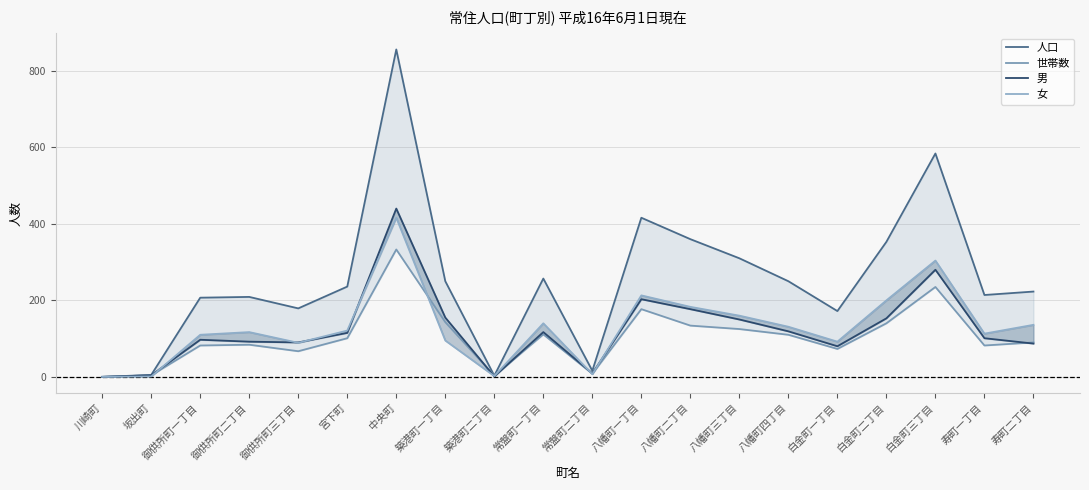

In 人口, how many points are higher than both neighbors (excluding endpoints)?

5